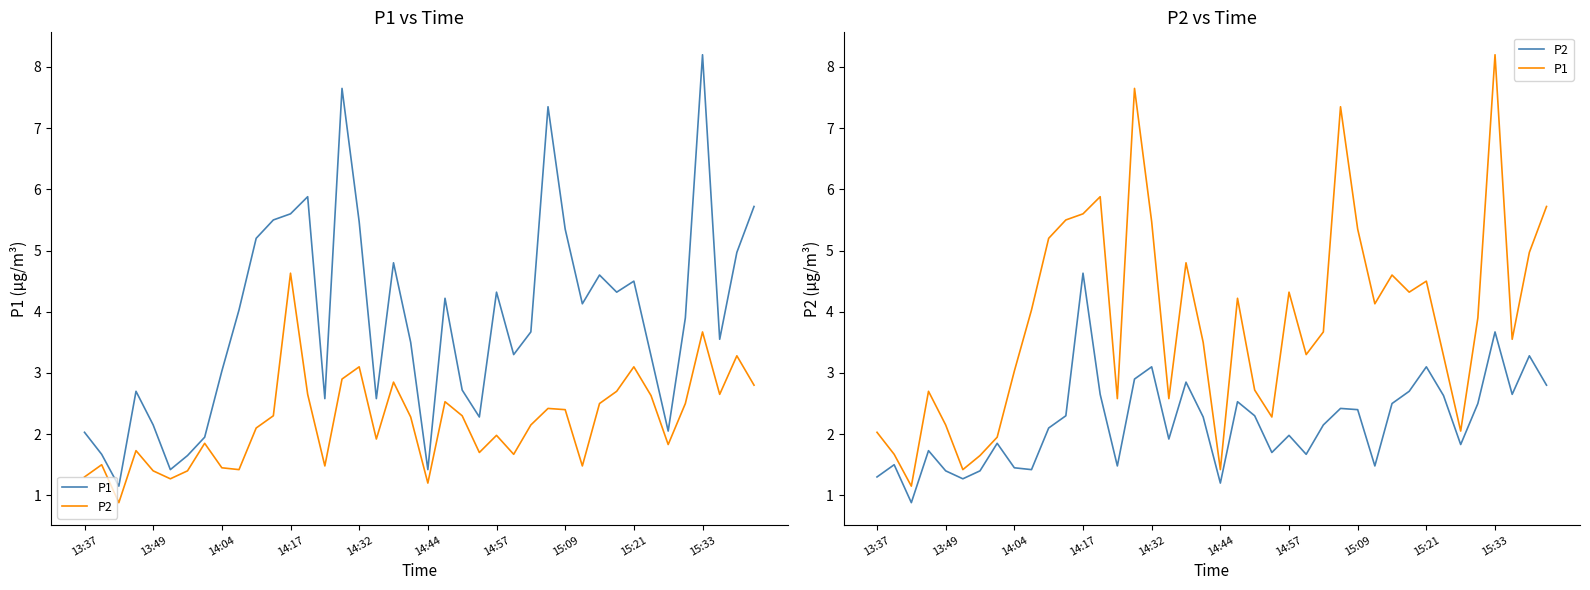

What is the value of the P1 point at the 33rd from the left?

4.5